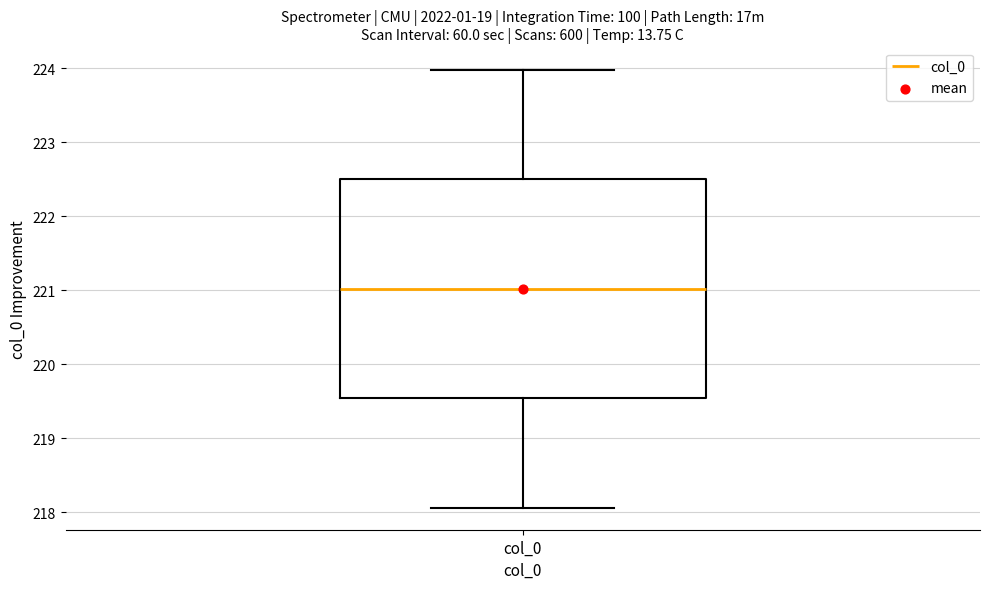

Read this box plot against the y-axis: the position of the median line, the range covered by the box, and the ends of both whiskers. The values are not printed on the chart, so give them approximately, as read against the axis.

median 221.0, box 219.5 to 222.5, whiskers 218.1 to 224.0